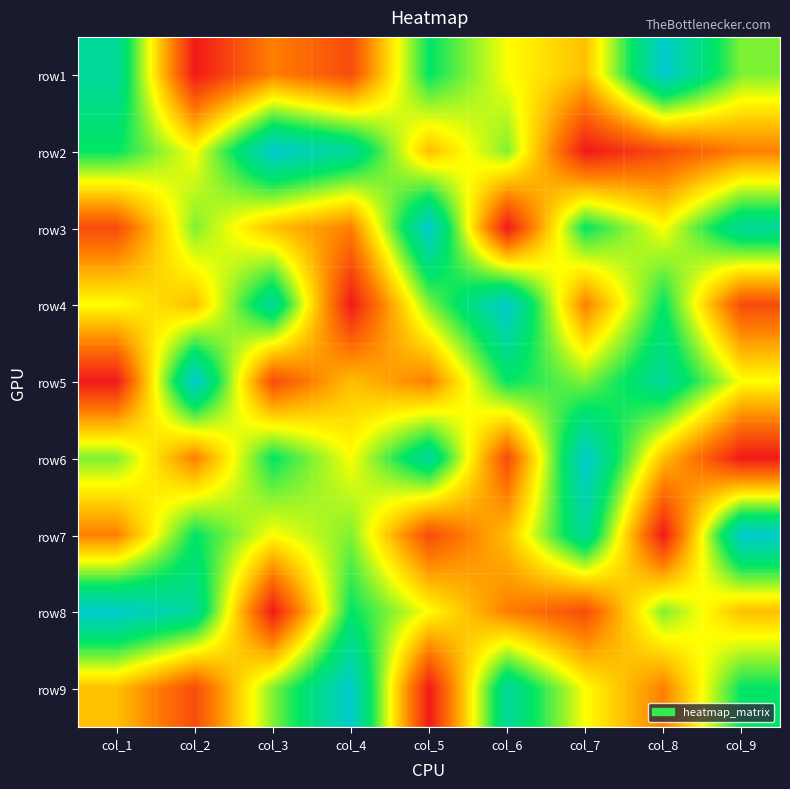

At which category is the sum across all series the highest?

col_1